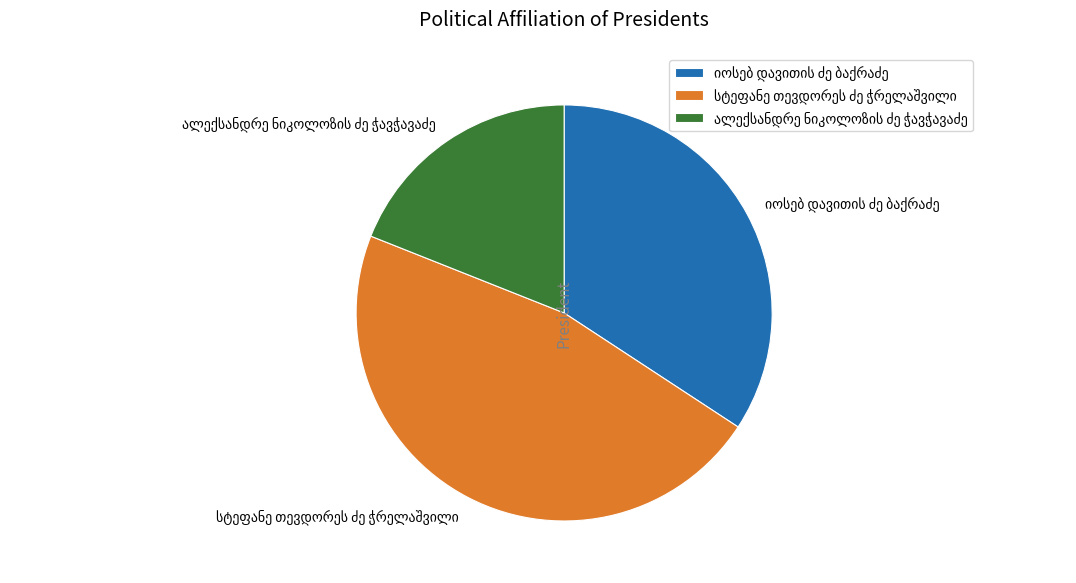

Does any single category account for the majority?

No